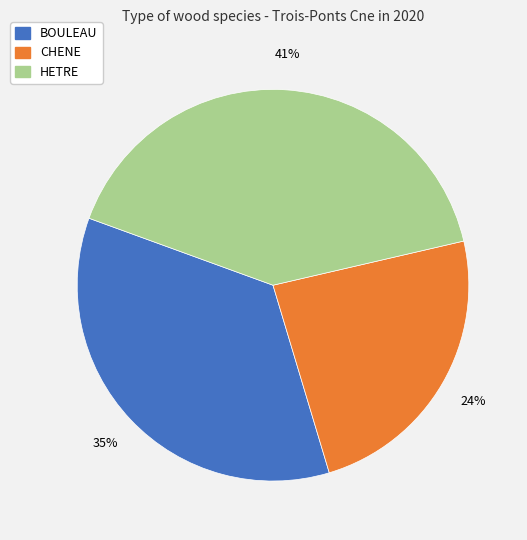

Which slice is the largest?

HETRE